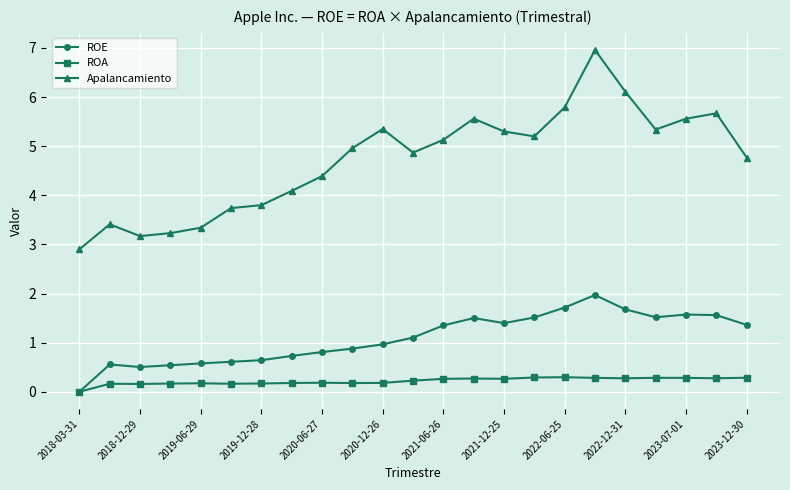

True or false: Apalancamiento has more than 1 points higher than both neighbors.

True